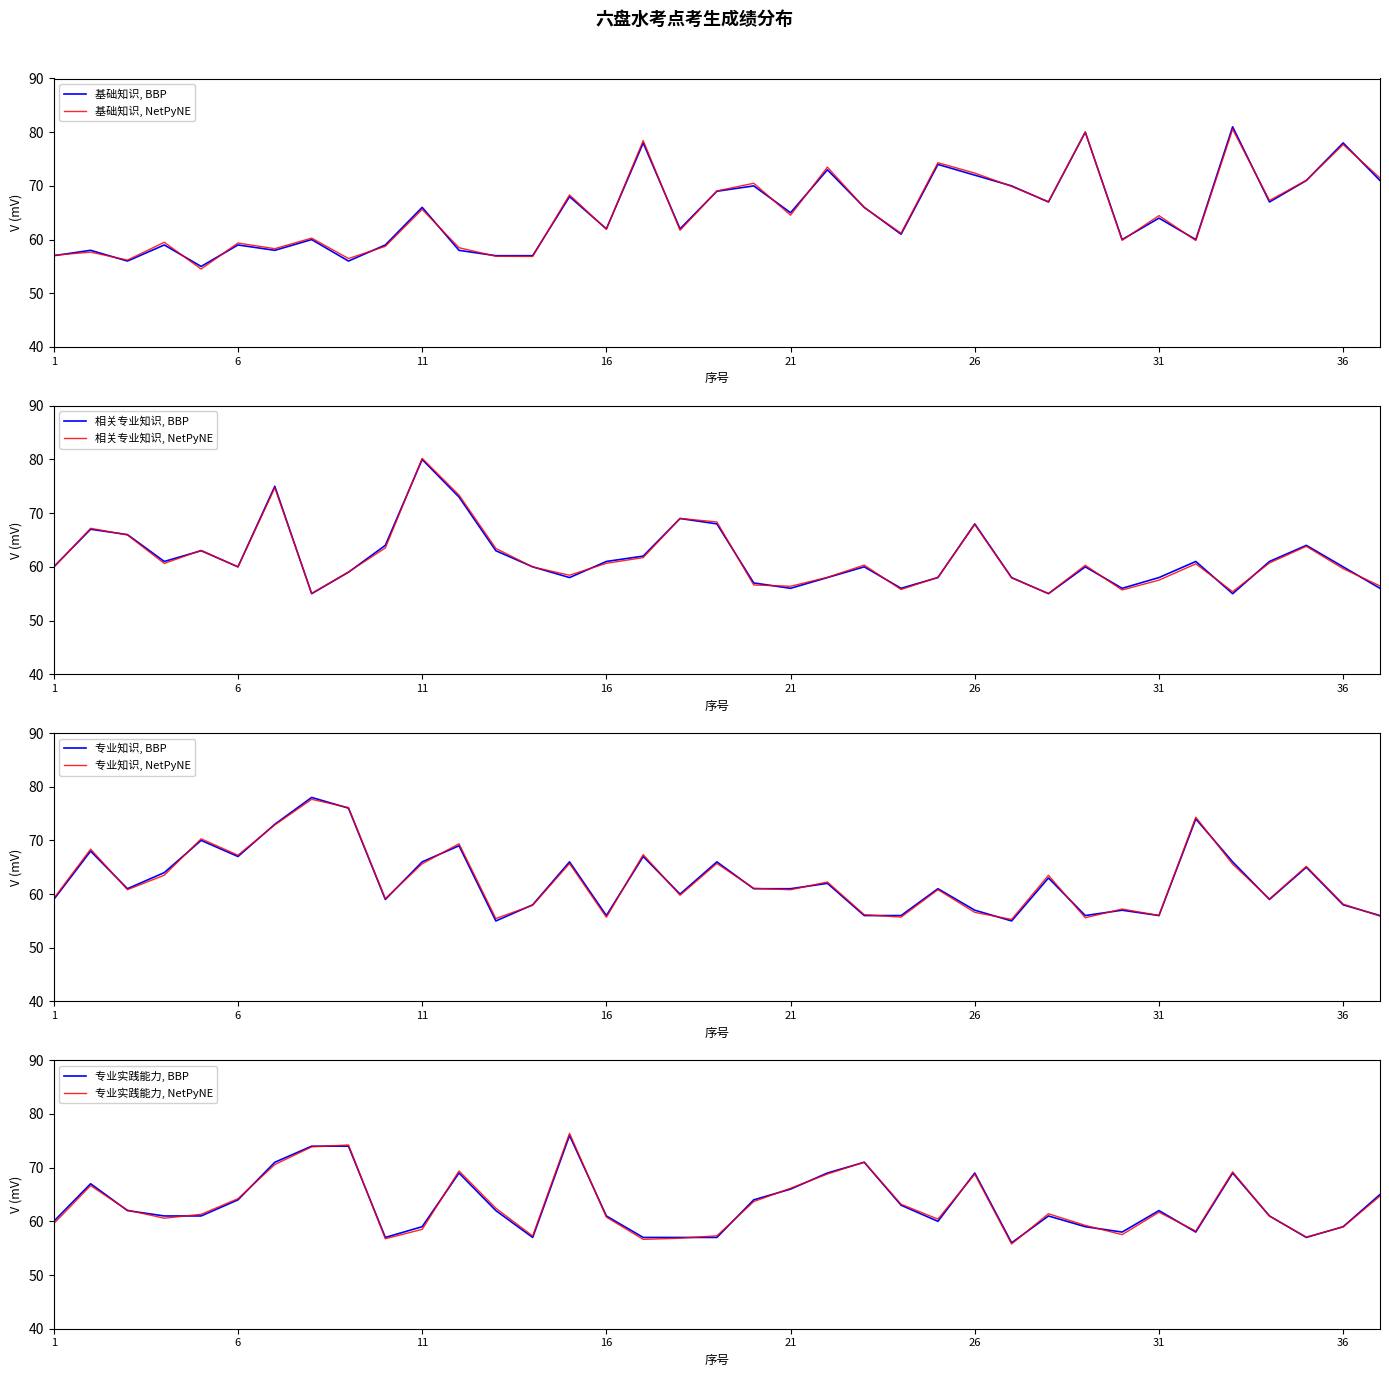

The value of 专业实践能力 at 5 is 61. True or false?

True